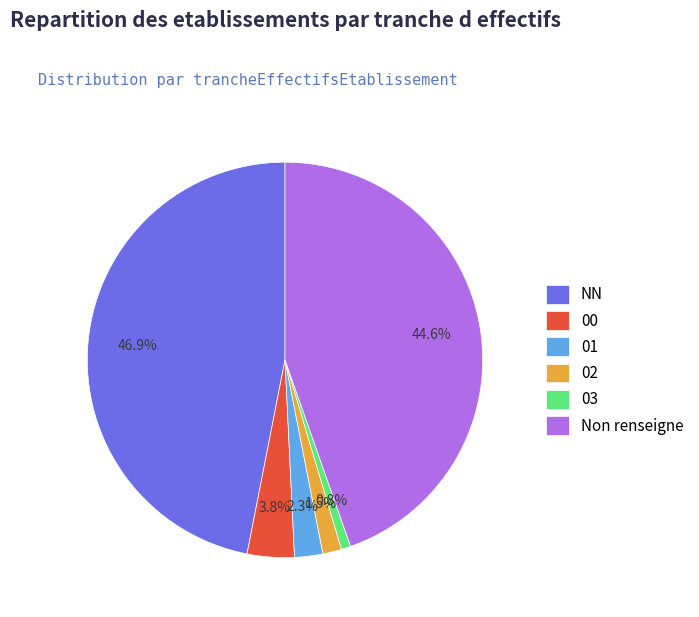

Which slice is the smallest?

03